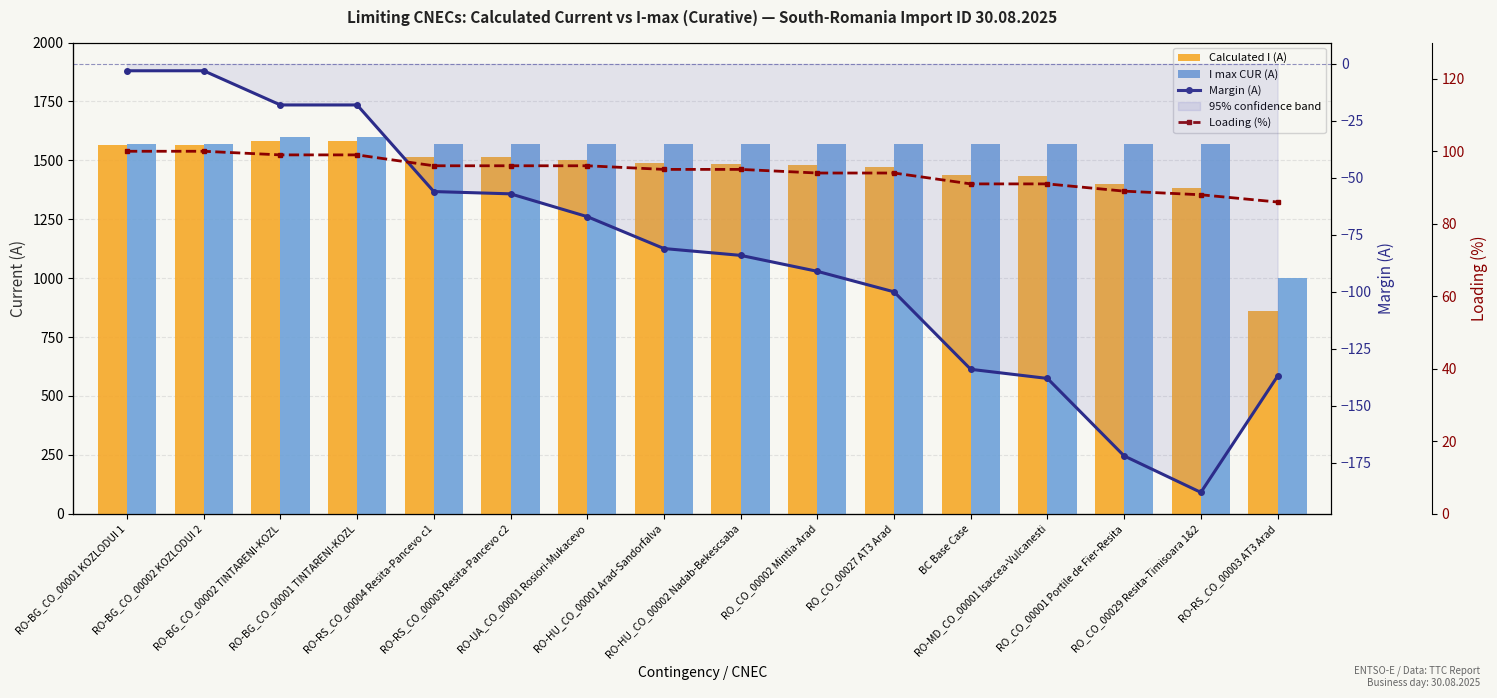

What is the sum of the I max CUR (A) values at RO-RS_CO_00003 AT3 Arad and RO-BG_CO_00001 TINTARENI-KOZL?

2599